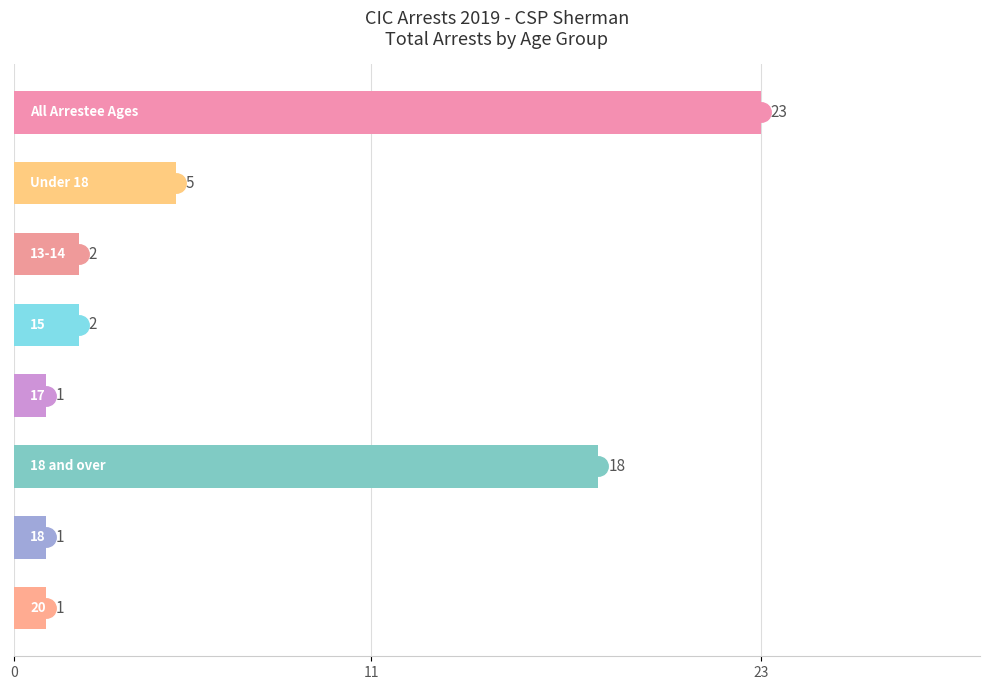

What is the average value?

7